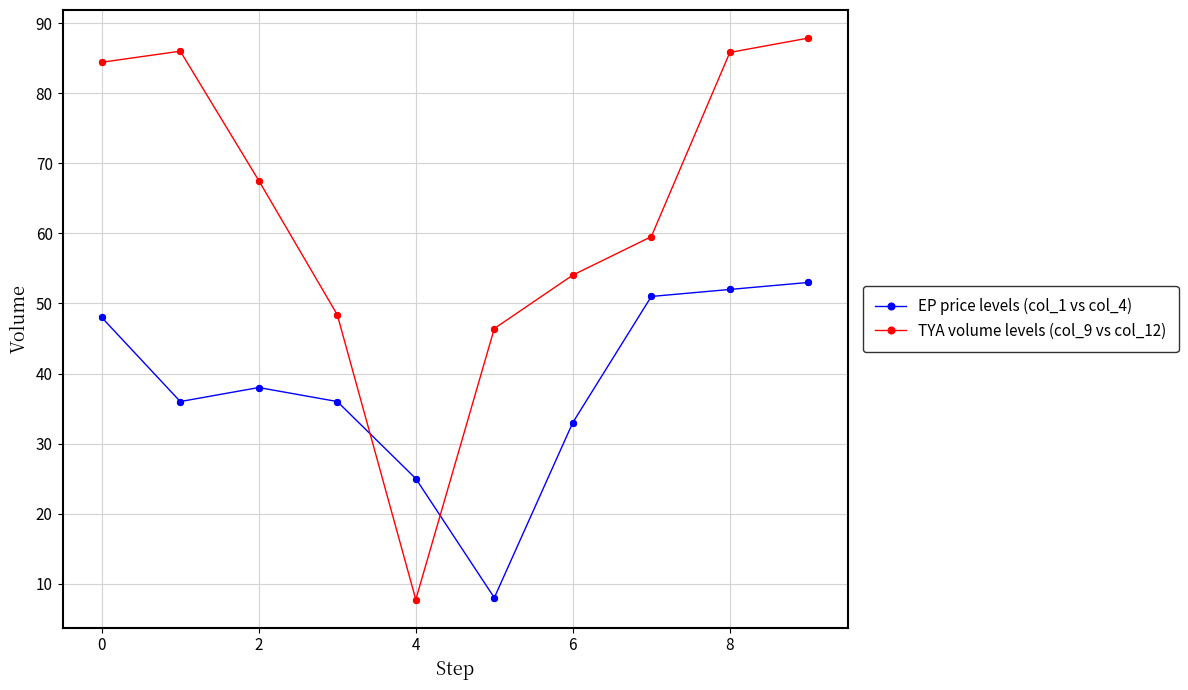

What are all the series names shown in the legend?

EP price levels (col_1 vs col_4), TYA volume levels (col_9 vs col_12)